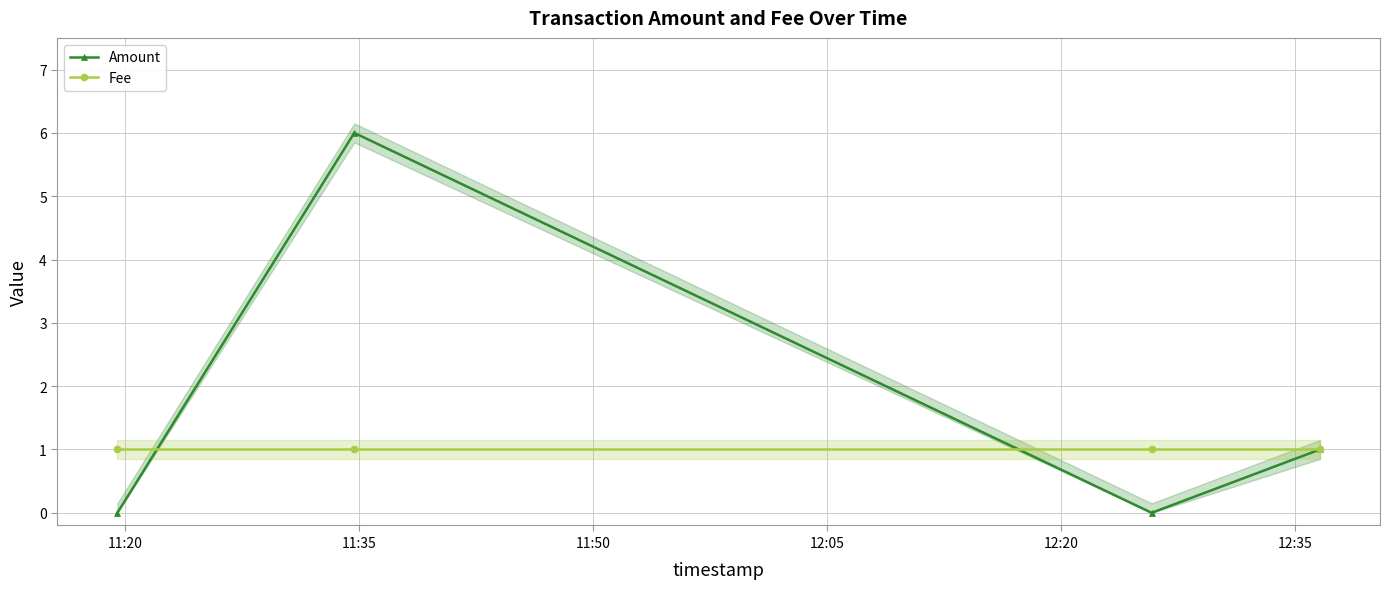

Count the Amount values in the range 0 to 6.

4